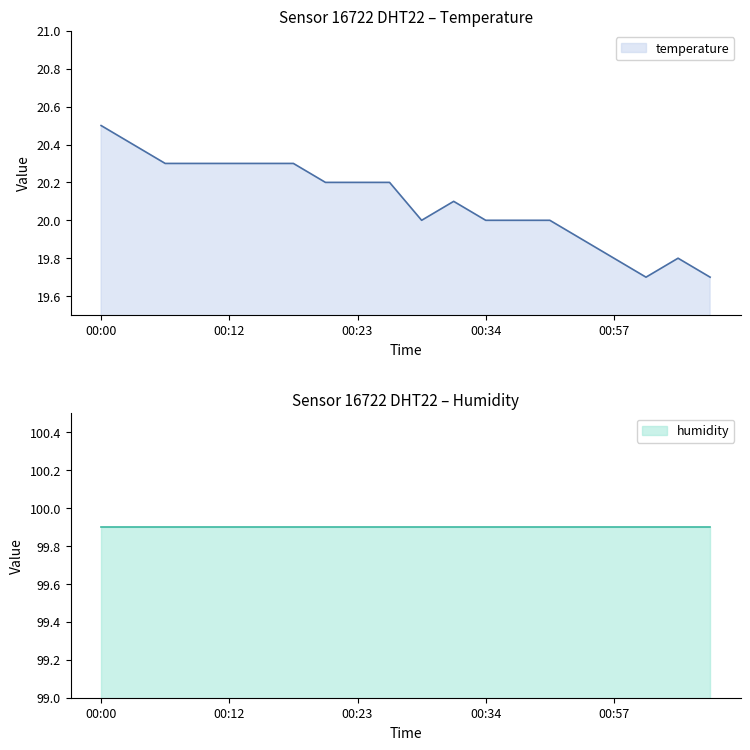

Where does the data first go above 20?

00:00